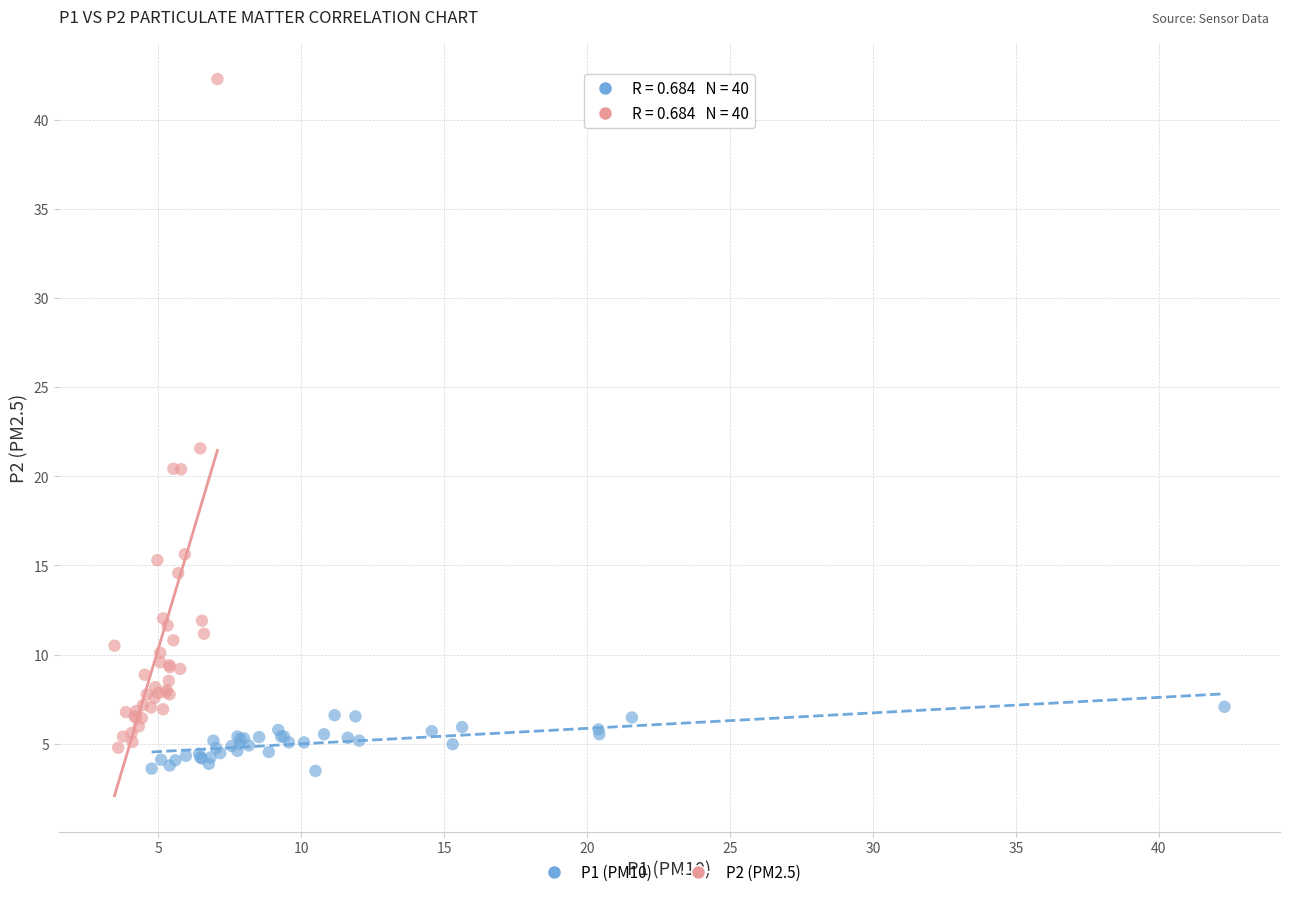

What are all the series names shown in the legend?

P1 (PM10), P2 (PM2.5)